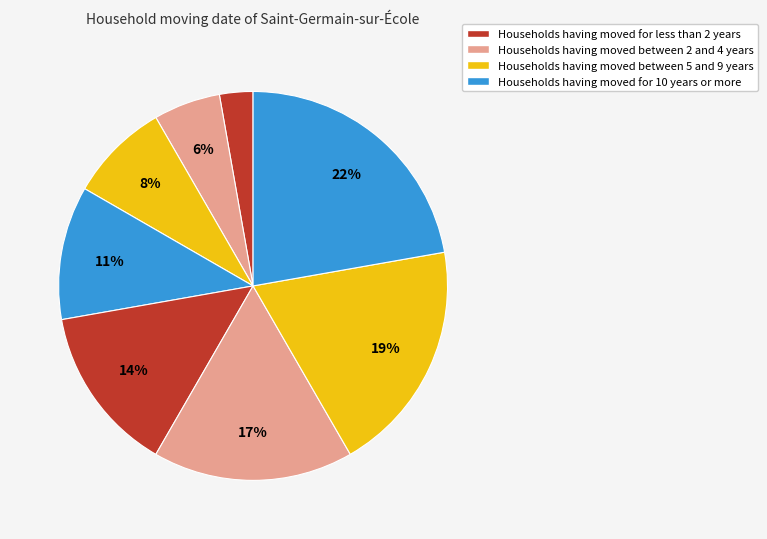

Count the number of slices in the pie.

8